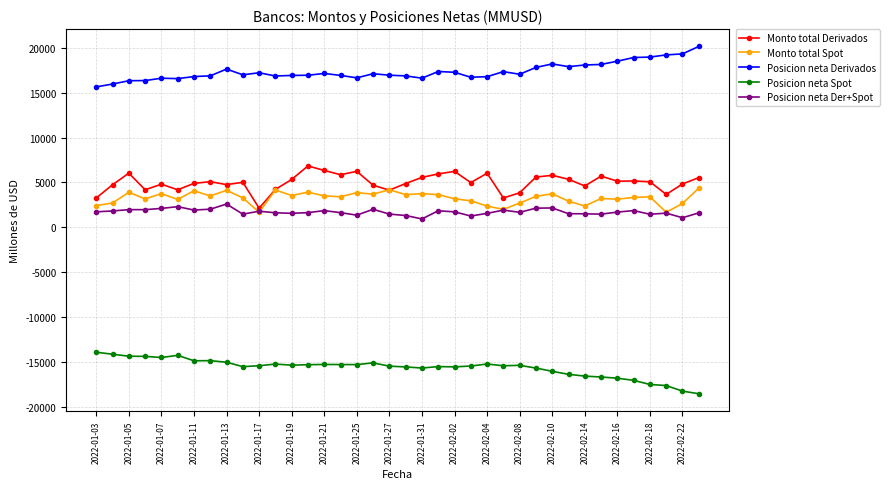

True or false: Posicion neta Der+Spot and Posicion neta Derivados intersect in this chart.

False